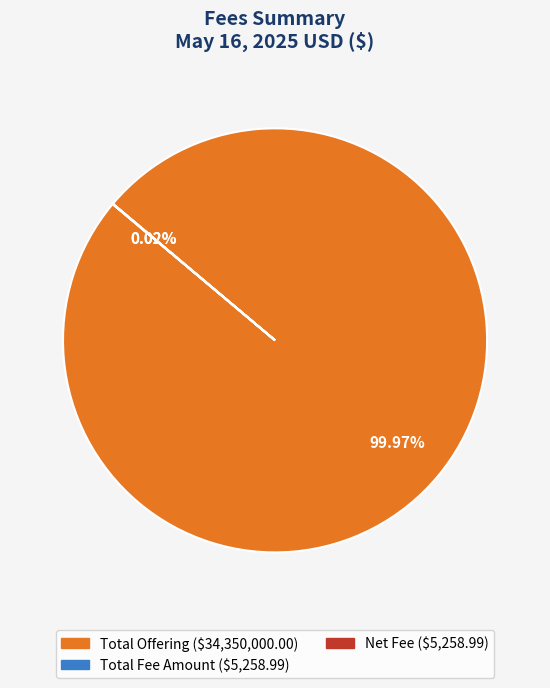

Is there a majority slice in this chart?

Yes